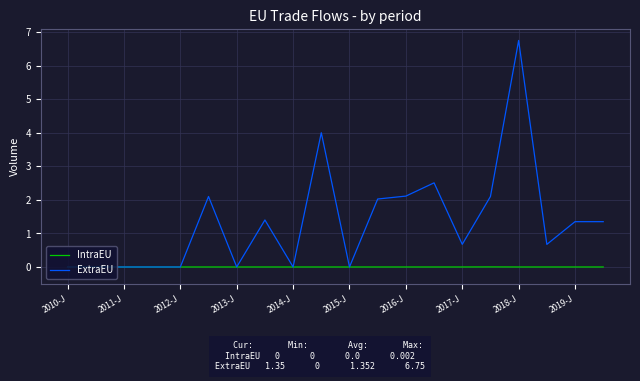

Does the chart have visible grid lines?

Yes